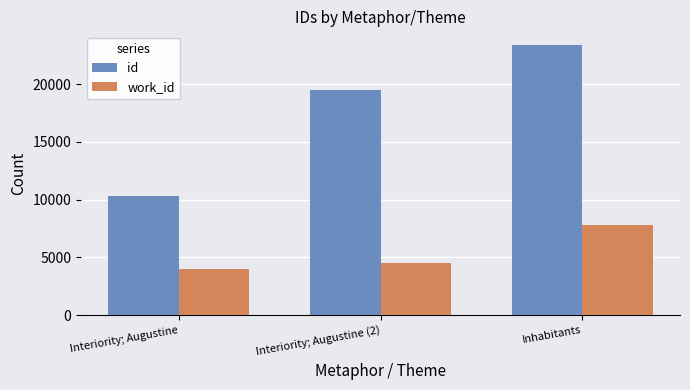

What is the label of the 3rd bar from the right?

Interiority; Augustine